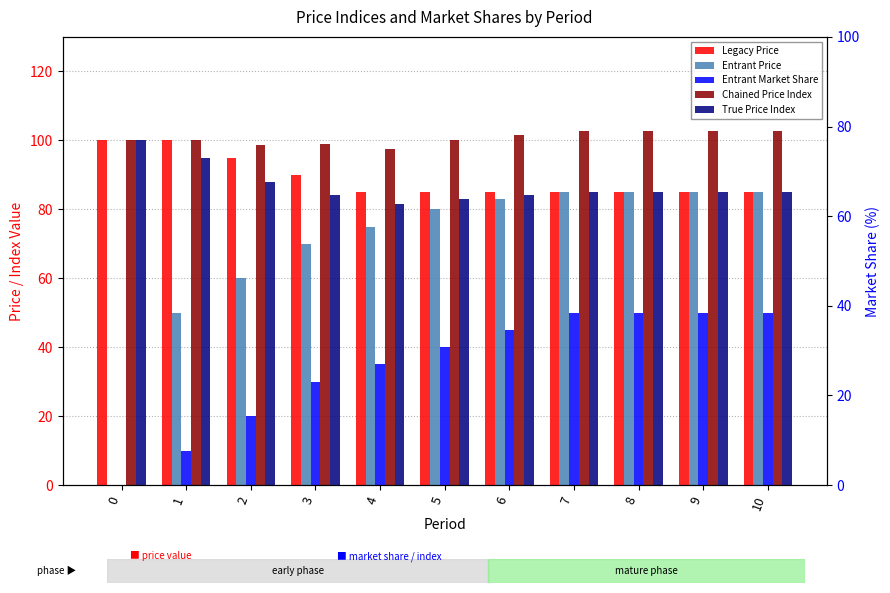

Rank the series by their maximum value, from highest to lowest.

Chained Price Index, Legacy Price, True Price Index, Entrant Price, Entrant Market Share